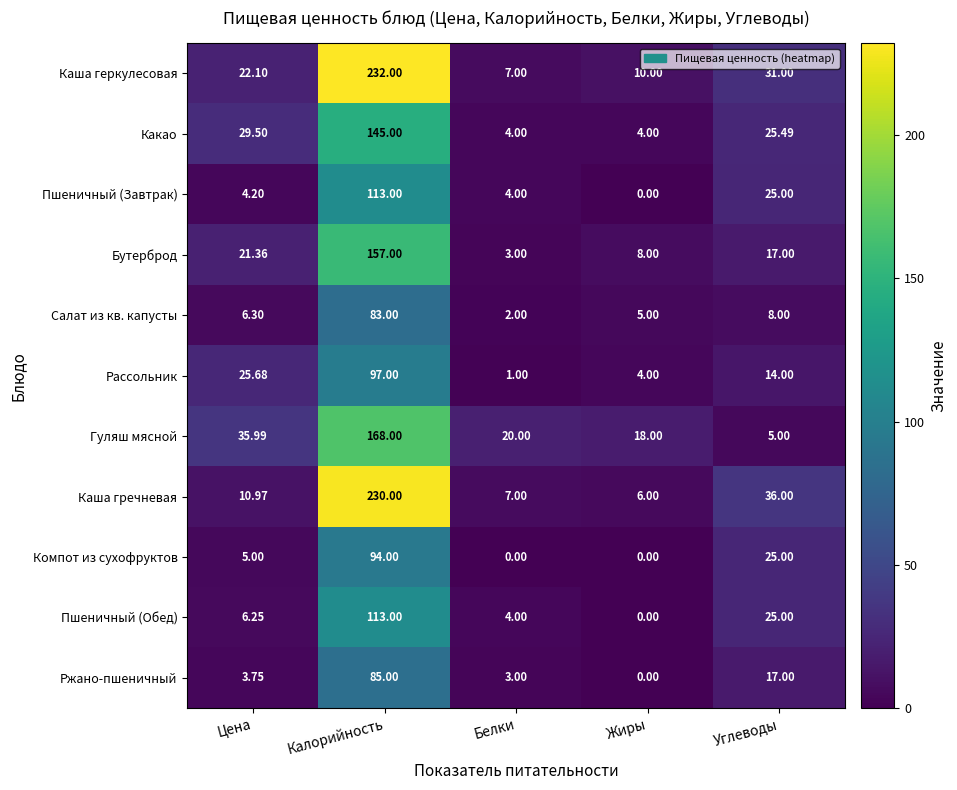

Which category has the highest value across all series?

Калорийность